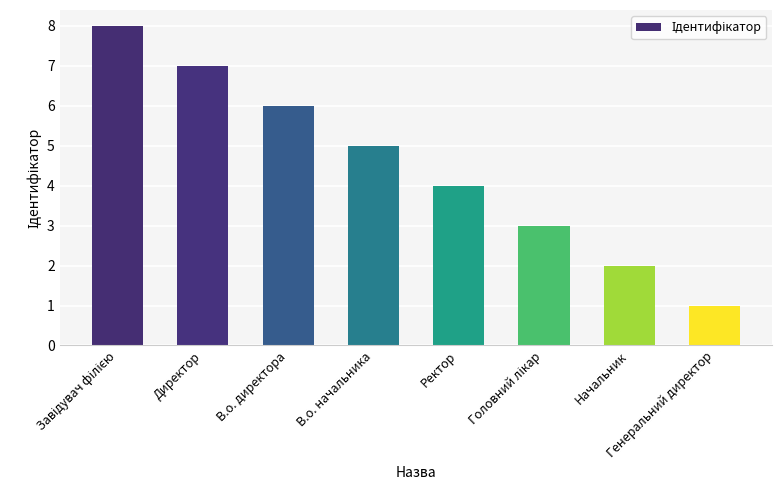

Read the value at Директор.

7